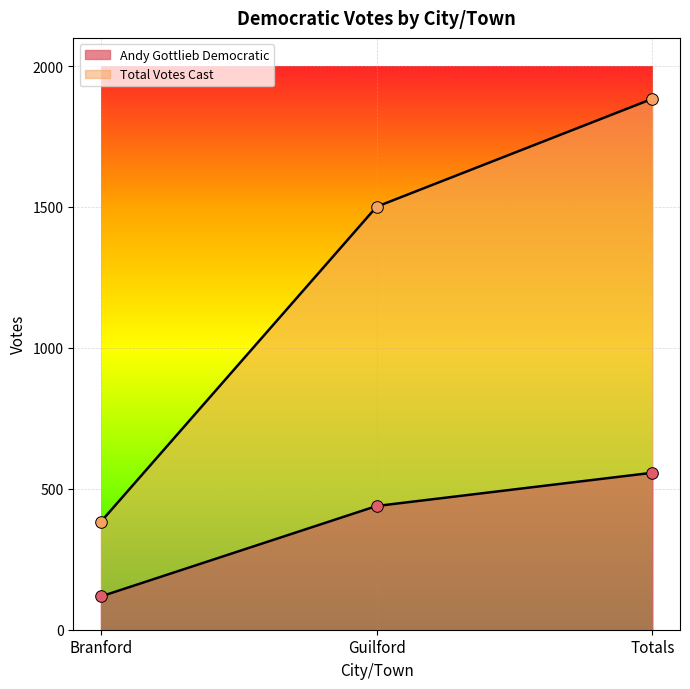

At which category is the sum across all series the highest?

Totals